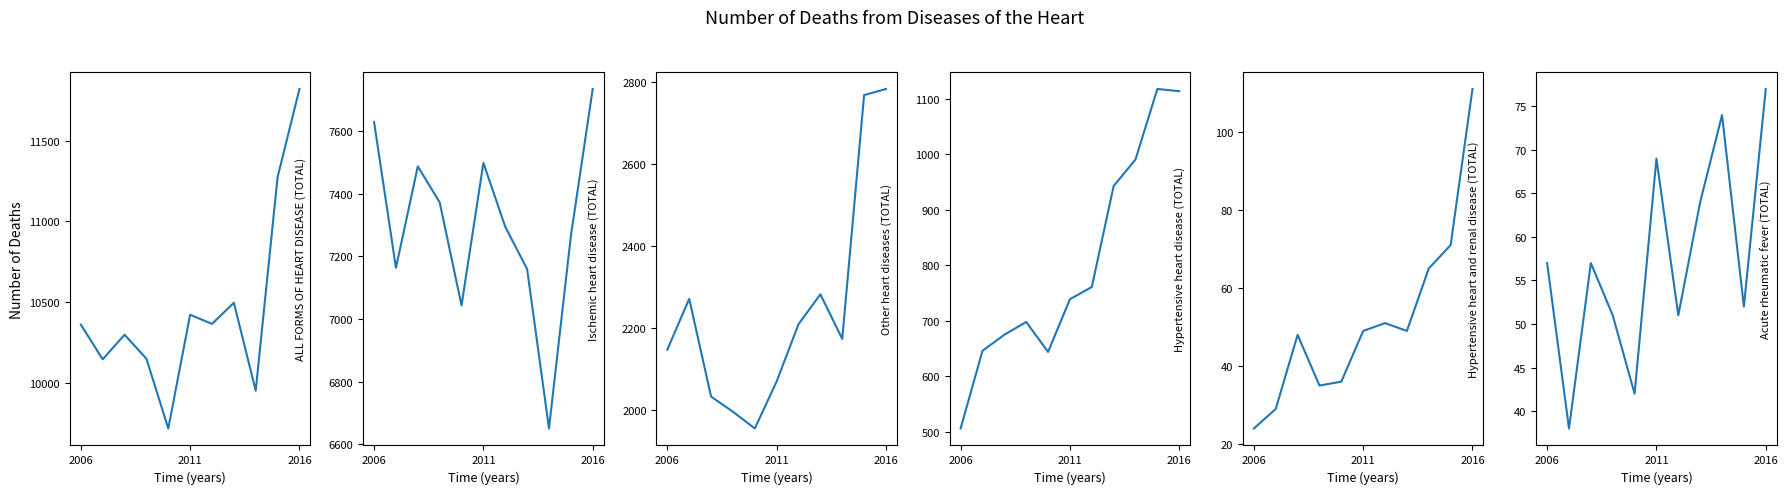

What is the difference between the Hypertensive heart and renal disease (TOTAL) values at 10 and 3?

76